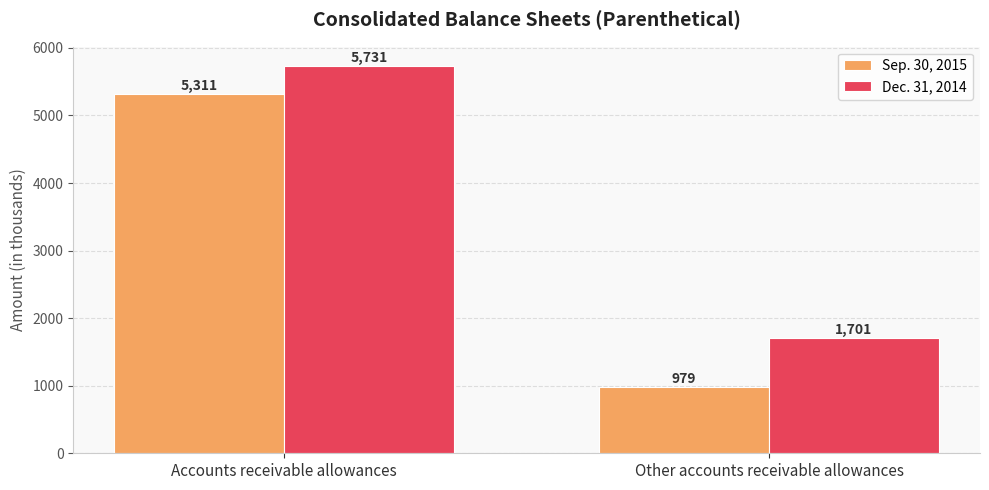

Count the Dec. 31, 2014 values in the range 1701 to 5731.

2